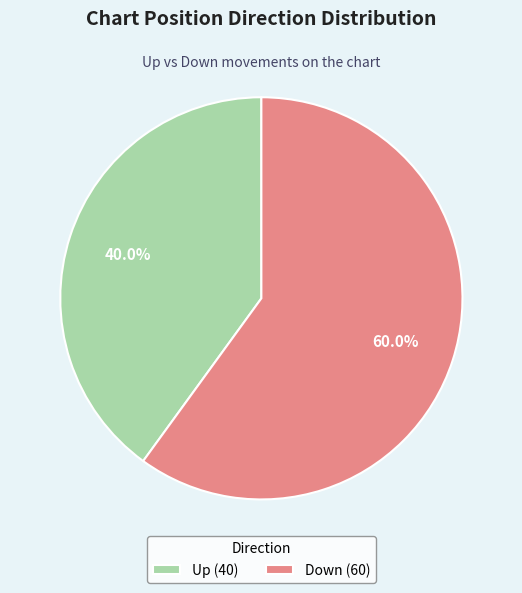

Which slice represents more than half of the pie?

Down (60)